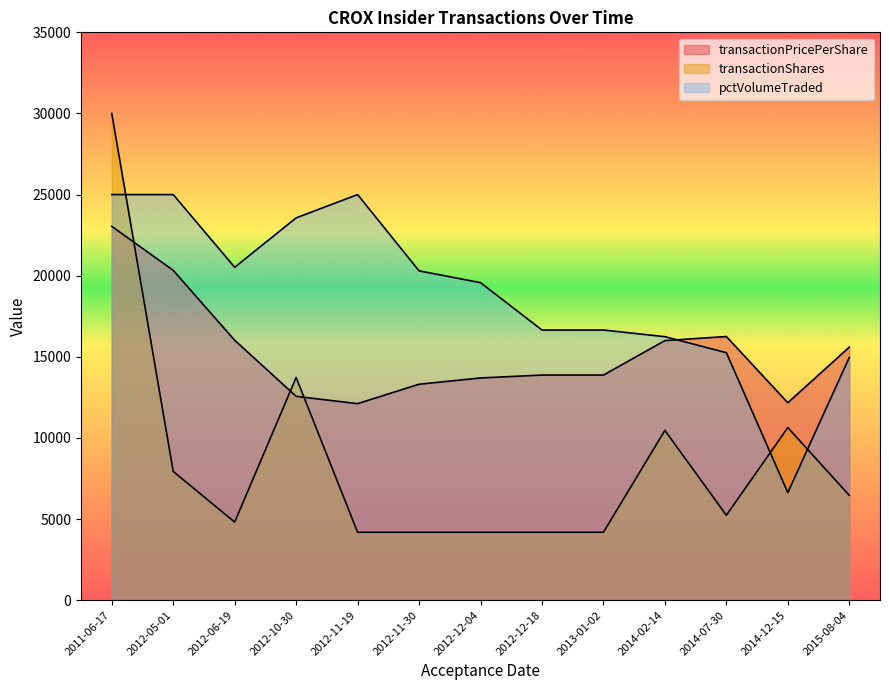

What is the sum of all pctVolumeTraded values?

245334.5